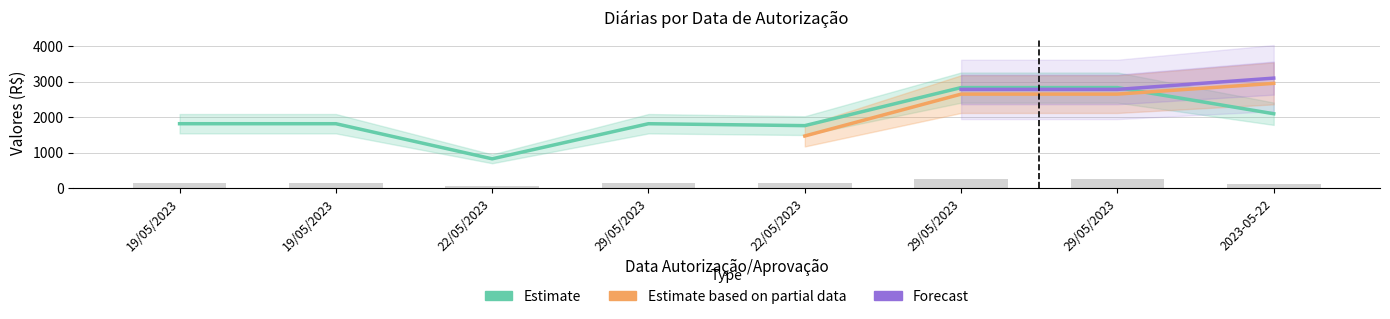

At which category is the sum across all series the highest?

29/05/2023